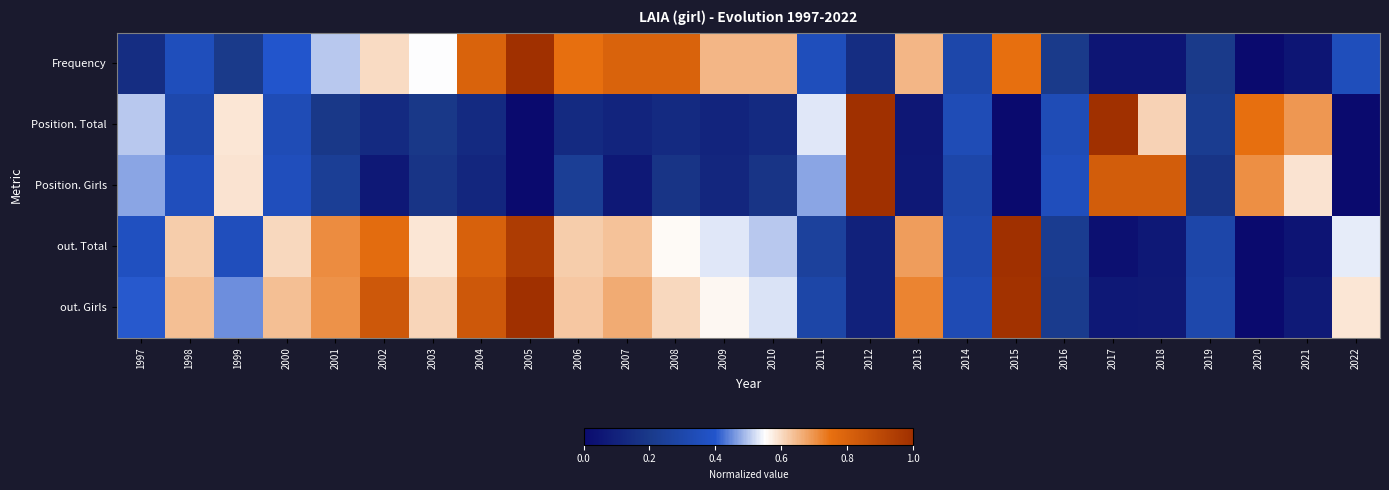

What is the total value across all series at 2022?

1.5